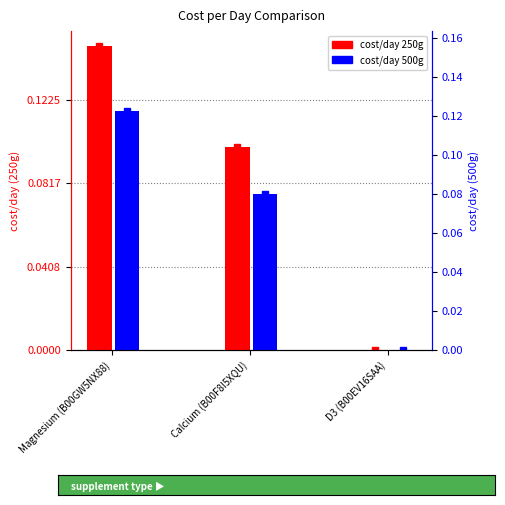

Which series changed the most between Calcium (B00F8I5XQU) and D3 (B00EV16SAA)?

cost/day 250g